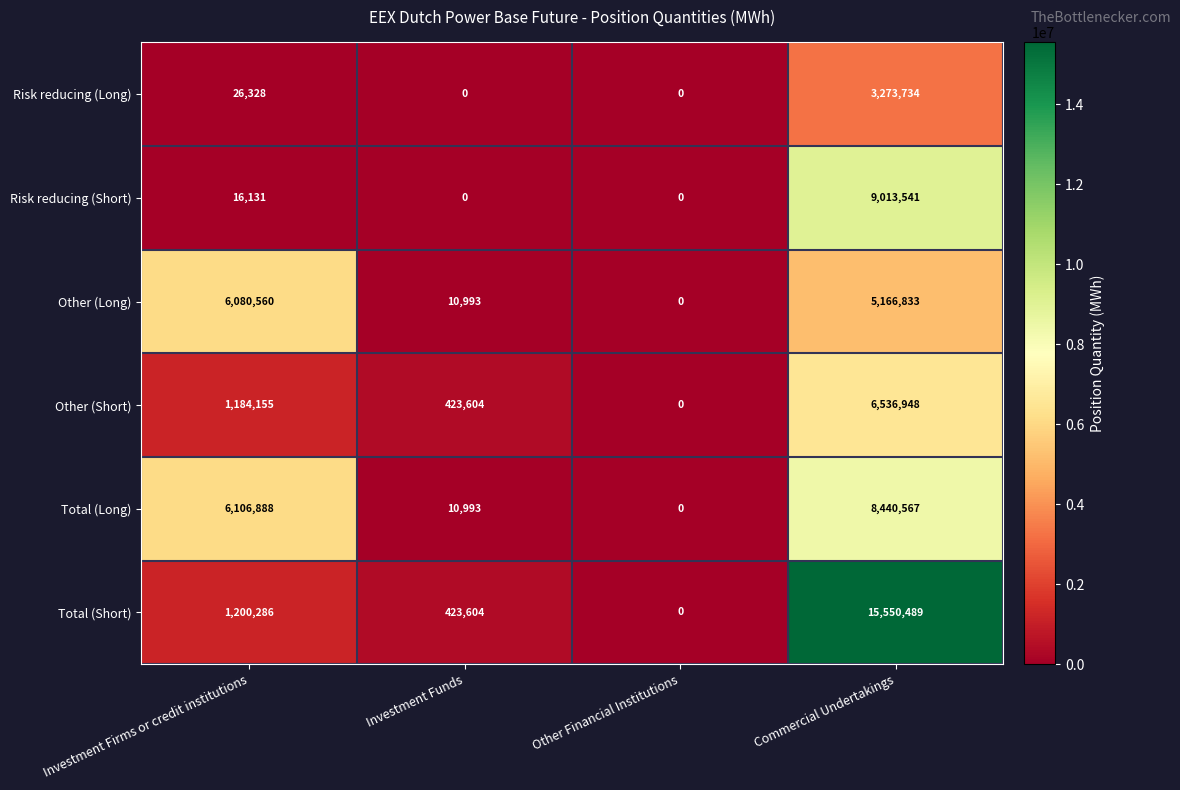

Which label corresponds to the largest value in the chart?

Commercial Undertakings